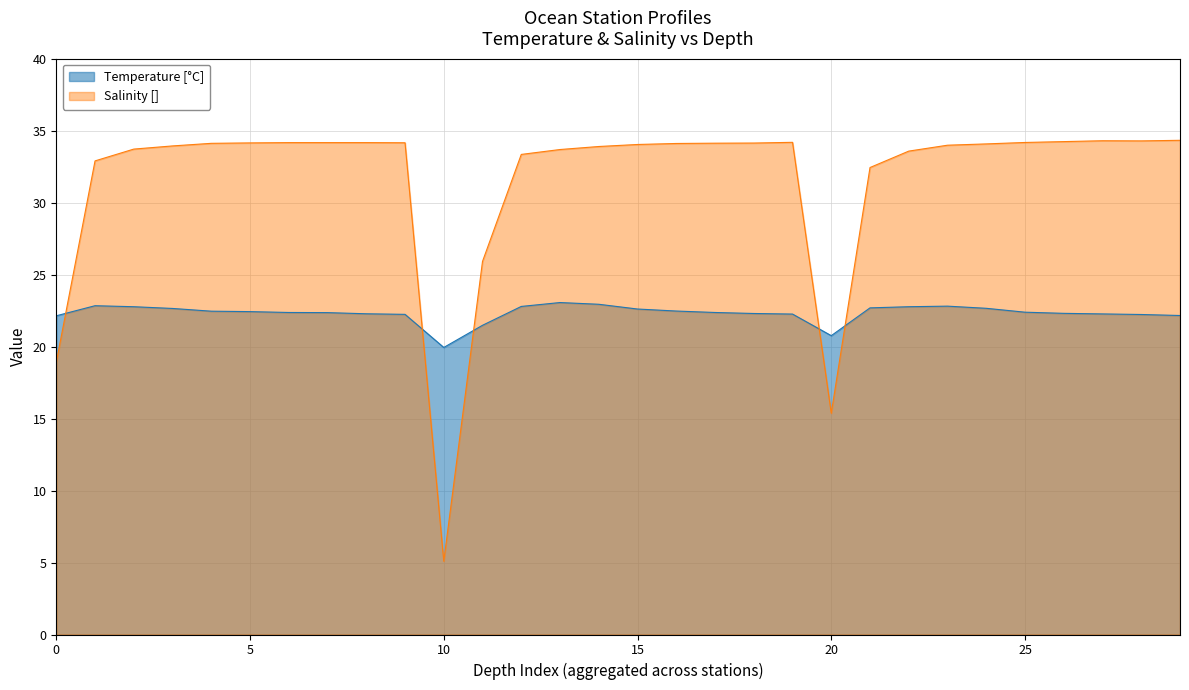

Is it true that Temperature [C] equals 22.8 at 2?

True